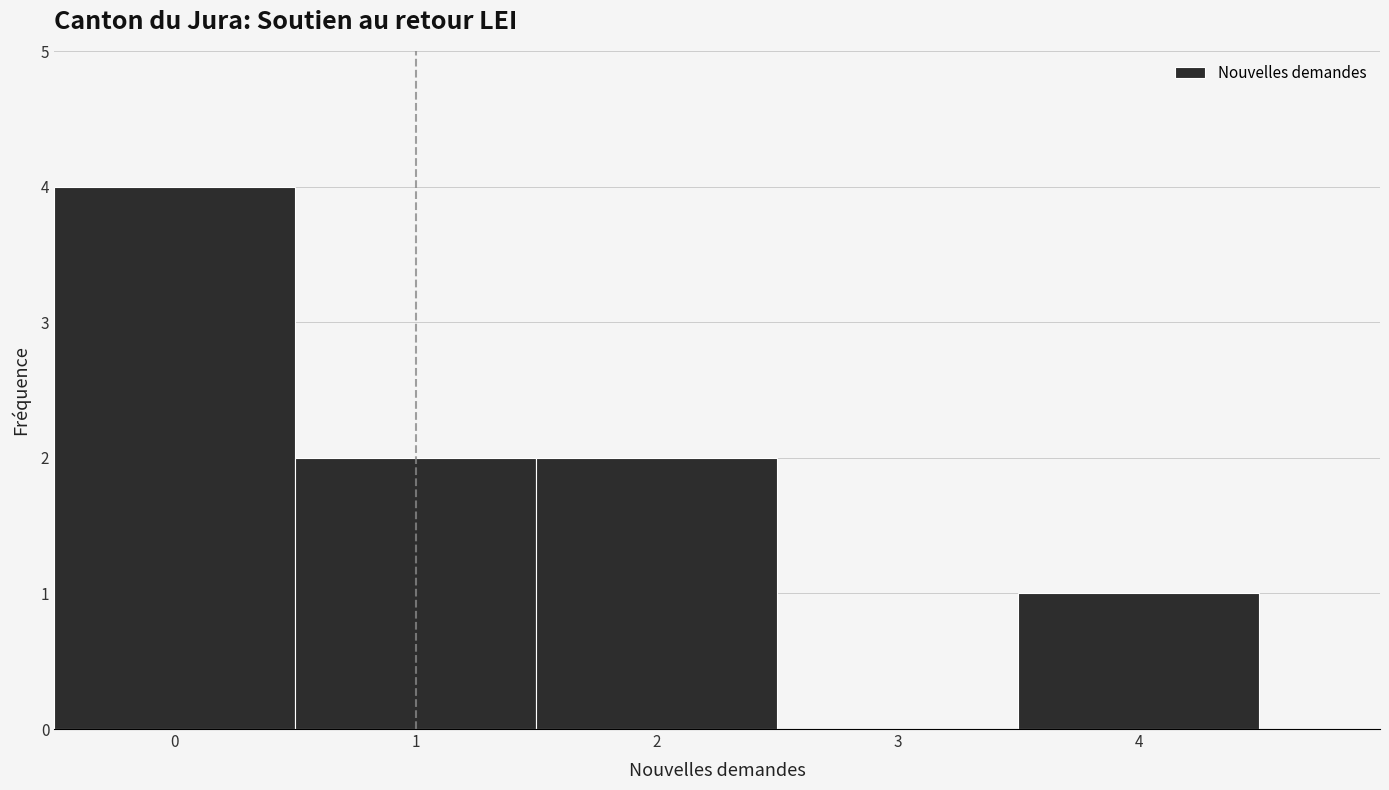

Reading left to right, transcribe this chart: for each bar, give the range it covers on the x-axis and its height. The values are not printed on the chart, so give them approximately, as read against the axis.

-0.5 to 0.5: 4
0.5 to 1.5: 2
1.5 to 2.5: 2
2.5 to 3.5: 0
3.5 to 4.5: 1